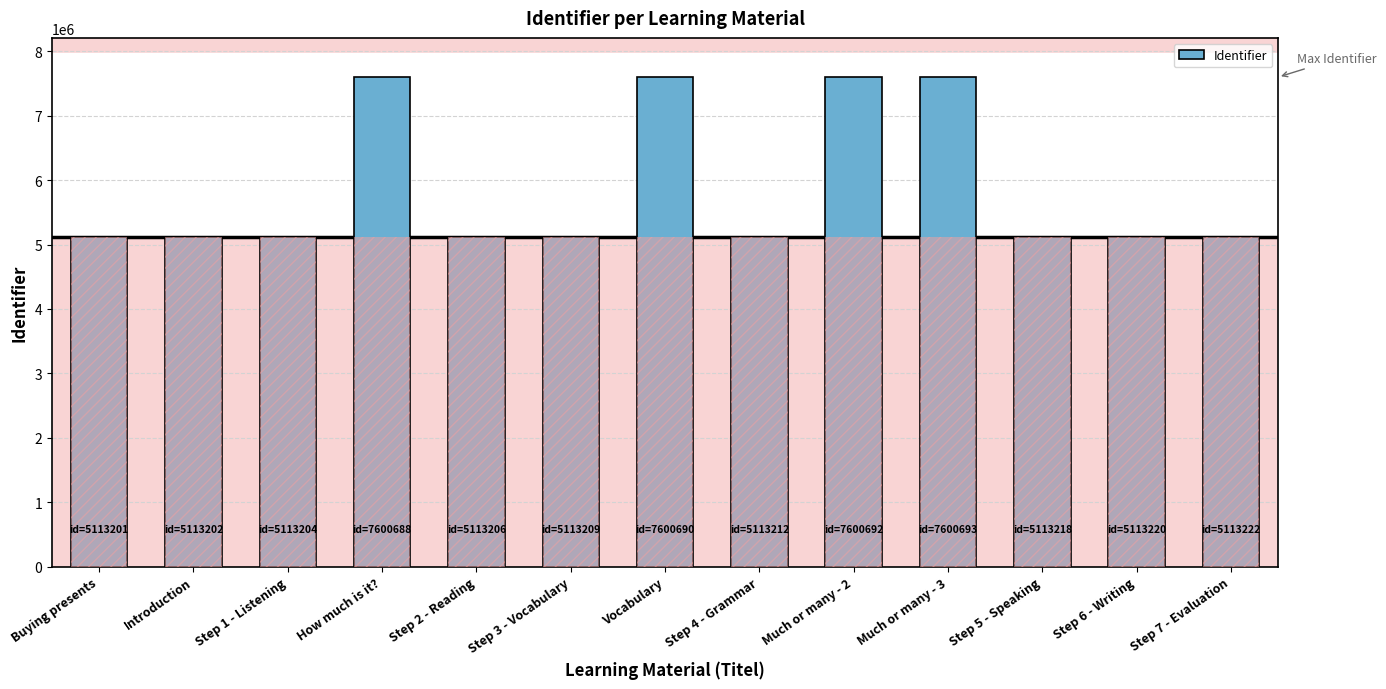

What is the ratio of the value at Vocabulary to the value at Step 2 - Reading?

1.5